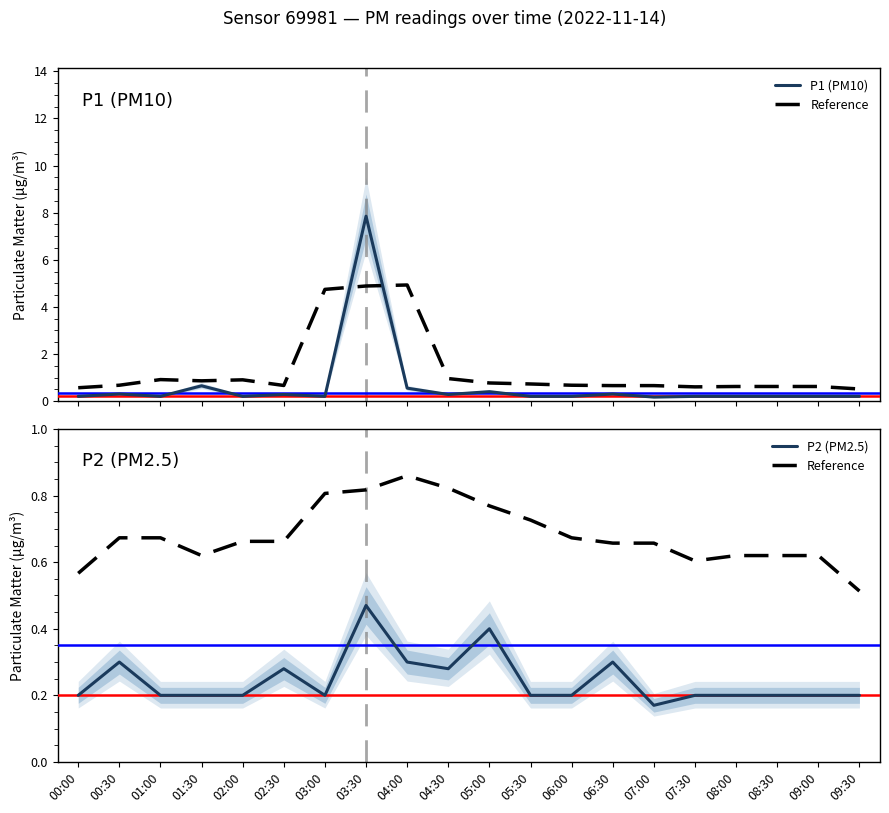

What is the value of the P1 (PM10) point at the 9th from the left?

0.6